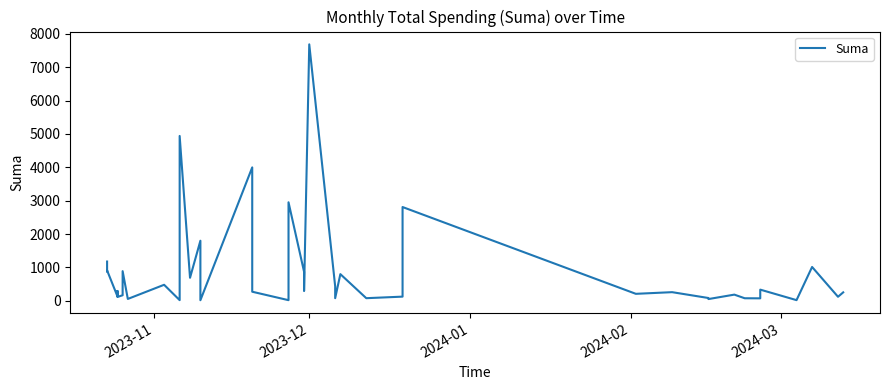

At which category does the chart reach its peak across all series?

2023-12